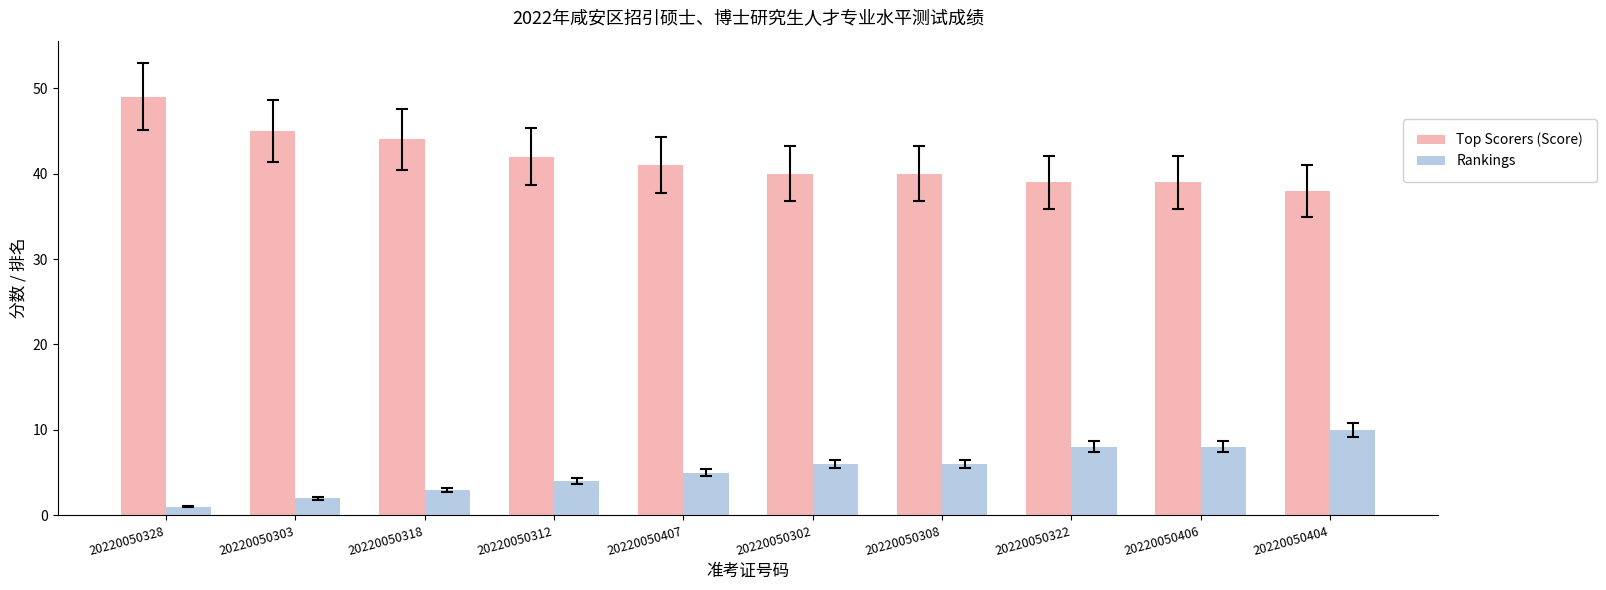

What is the spread (max minus min) of values at 20220050302?

34